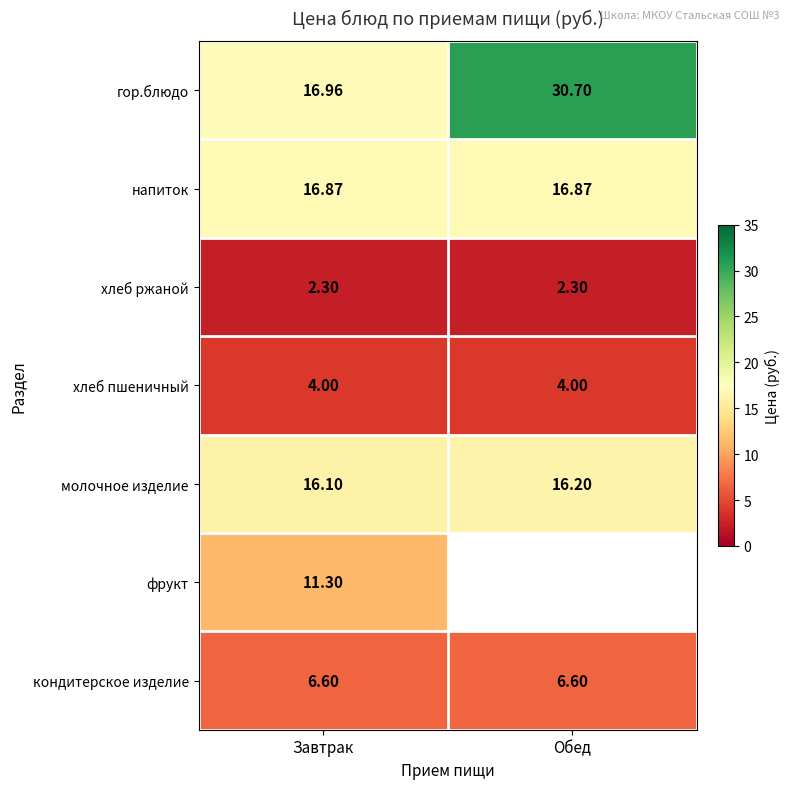

What is the sum of the кондитерское изделие values at Завтрак and Обед?

13.2